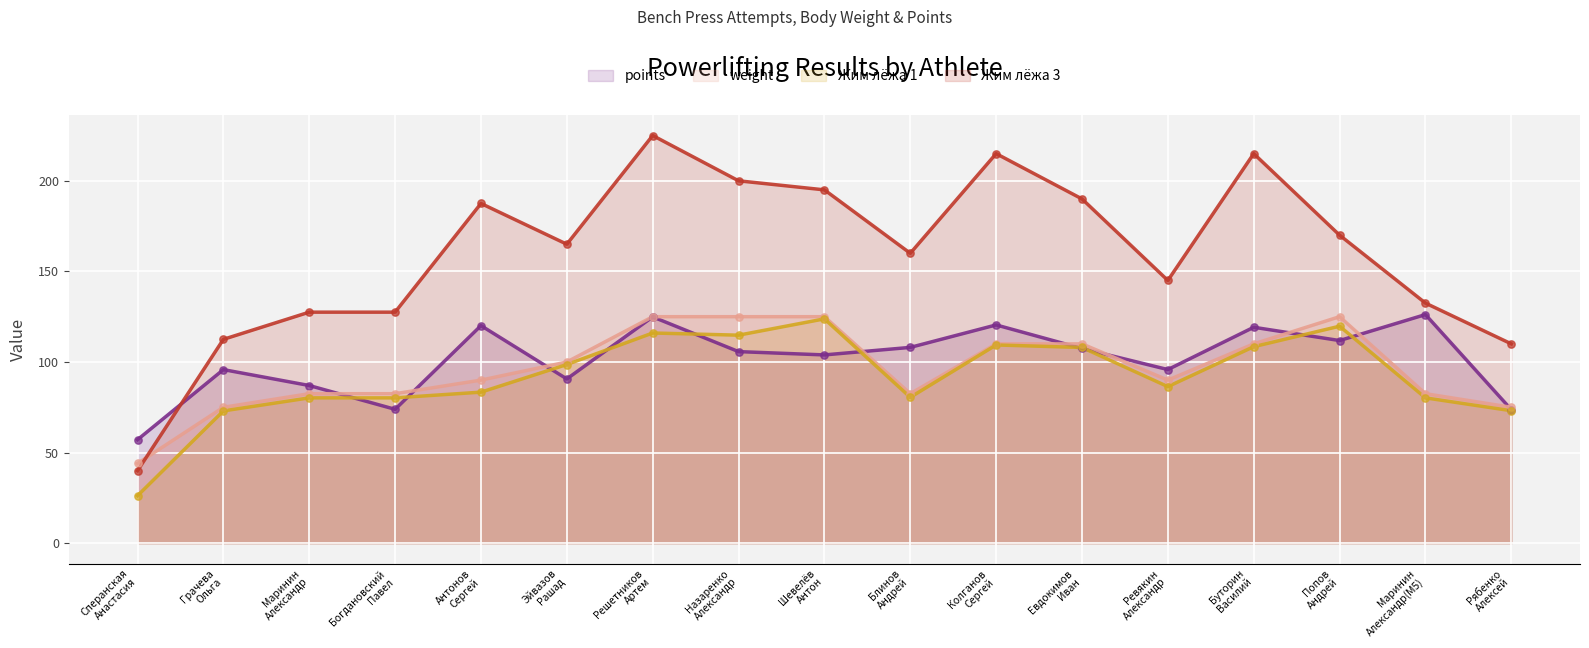

Which series has the widest spread of Y values?

Жим лёжа 3